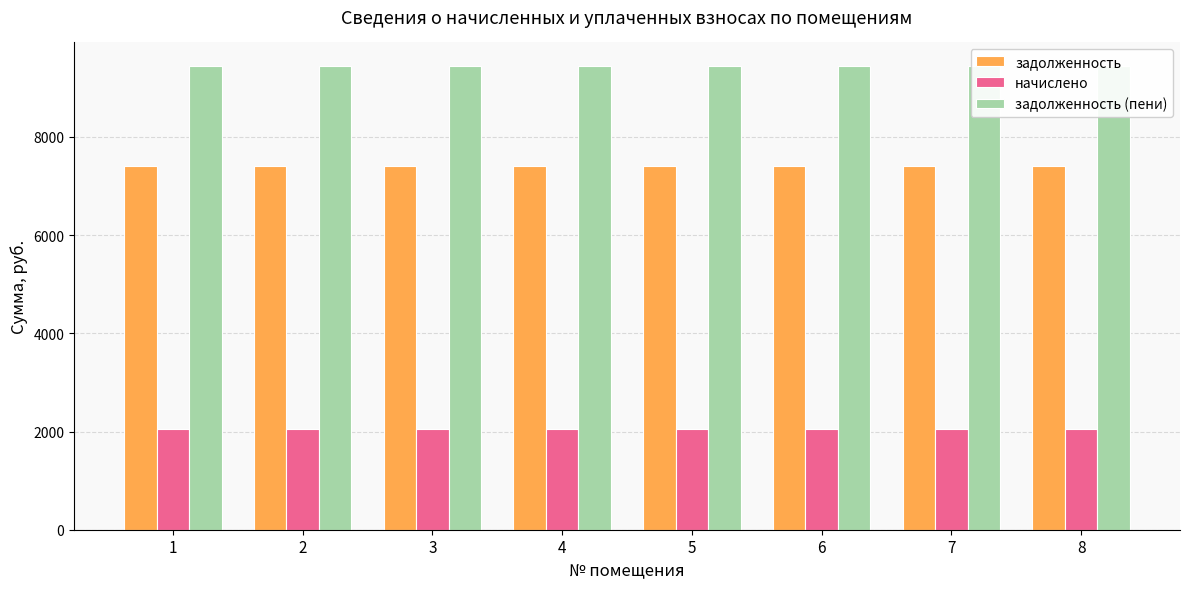

Reading left to right, extract all data points from this chart.

задолженность: 1=7408.8	2=7408.8	3=7408.8	4=7408.8	5=7408.8	6=7408.8	7=7408.8	8=7408.8
начислено: 1=2041.2	2=2041.2	3=2041.2	4=2041.2	5=2041.2	6=2041.2	7=2041.2	8=2041.2
задолженность (пени): 1=9450.0	2=9450.0	3=9450.0	4=9450.0	5=9450.0	6=9450.0	7=9450.0	8=9450.0